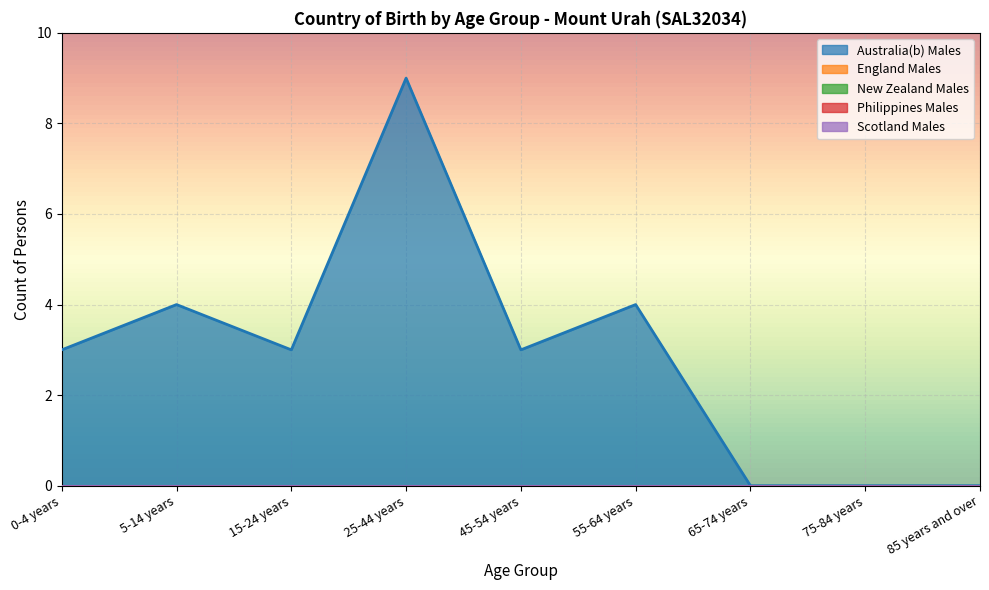

Where is Philippines Males nearest to the value 0?

0-4 years